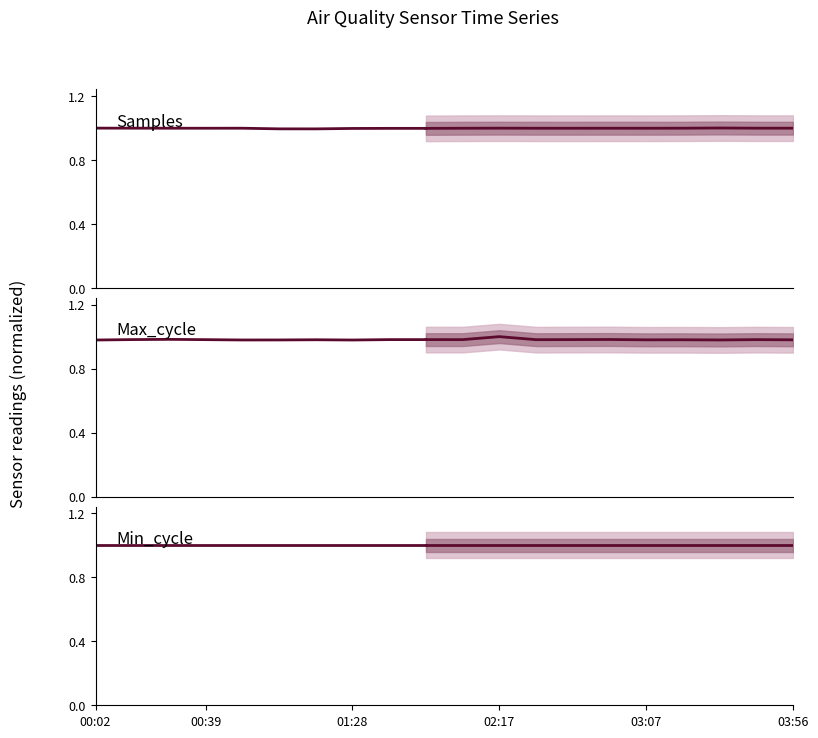

What is the smallest value displayed?

1.0